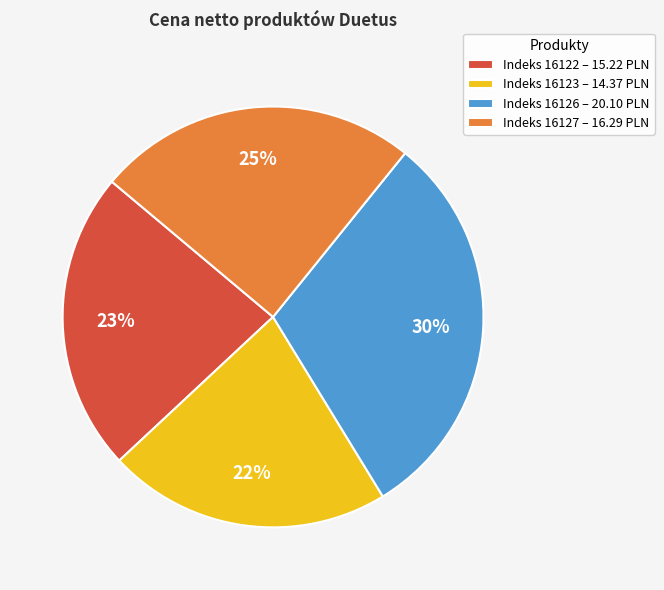

To the nearest percent, what portion does Indeks 16123 – 14.37 PLN represent?

22%